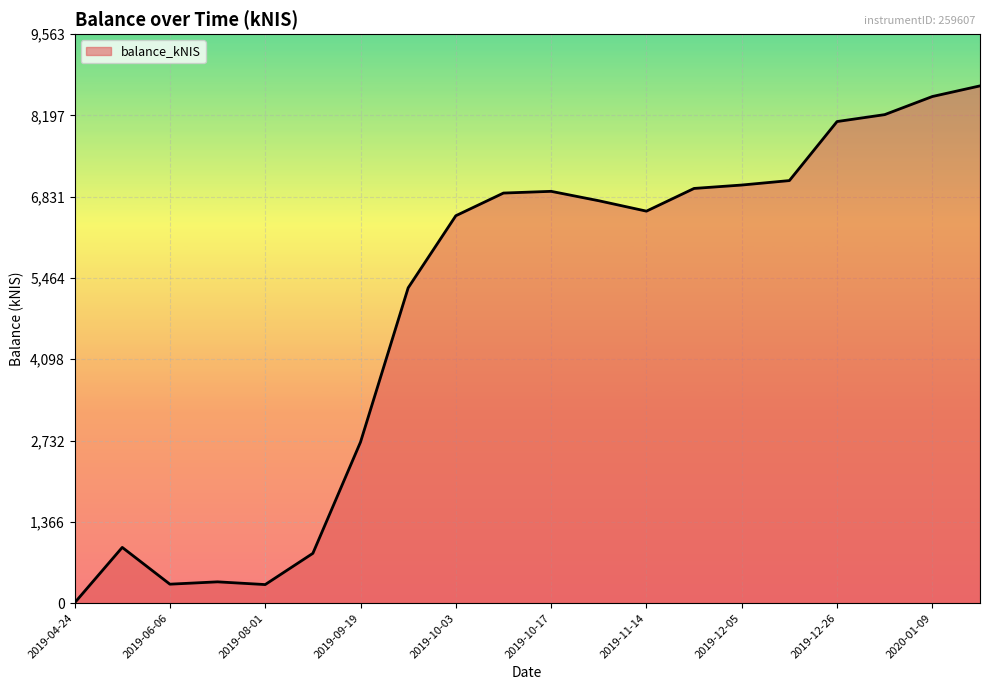

What is the difference between the maximum and minimum values?

8690.0